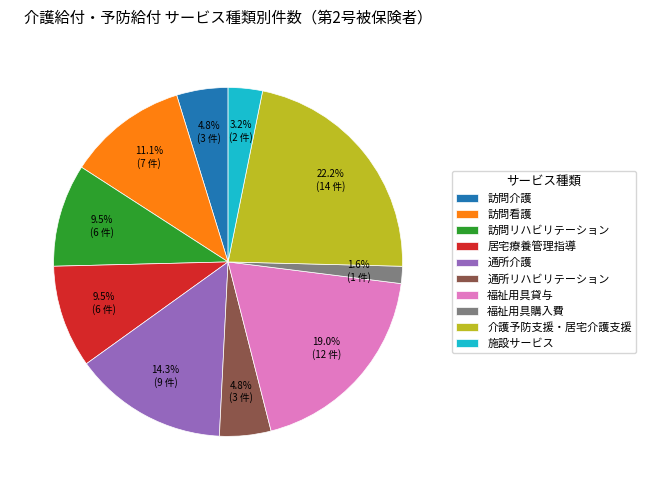

How many segments does this pie chart have?

10